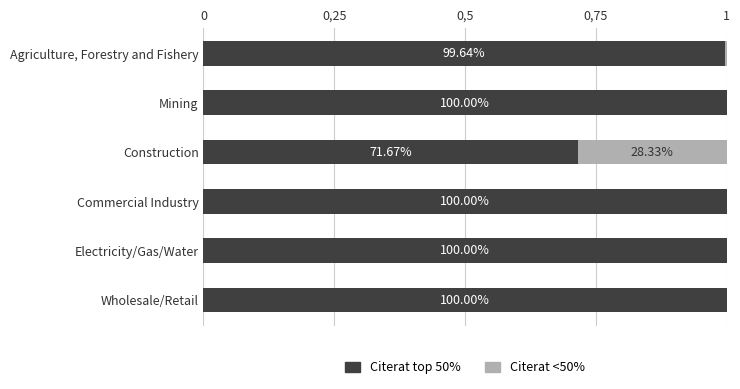

At how many categories does at least one series exceed 0?

6